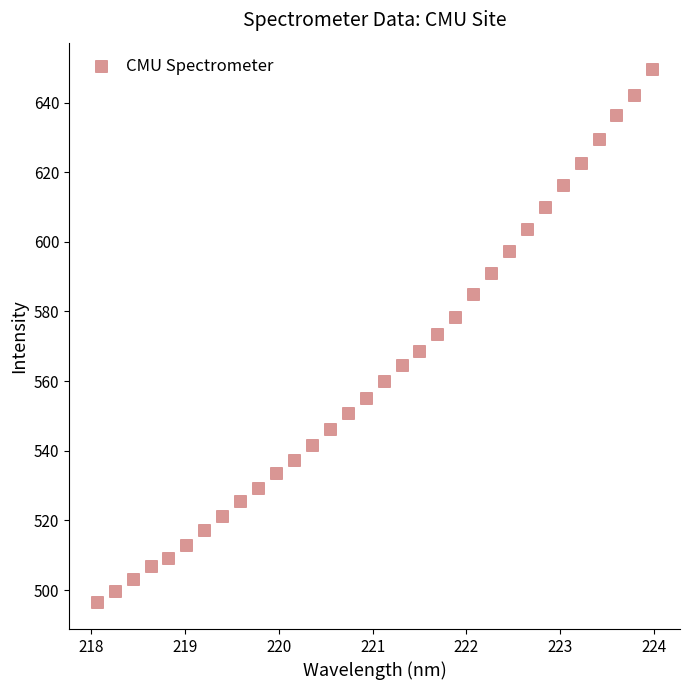

What is the range of Y values (max minus min)?

153.1